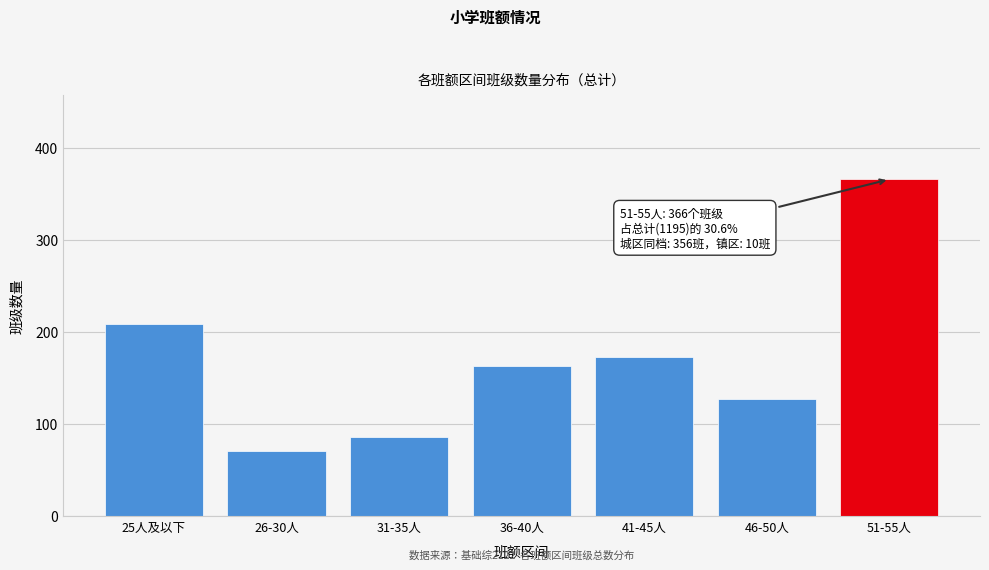

Reading left to right, list all the values displayed in this chart.

209	71	86	163	173	127	366